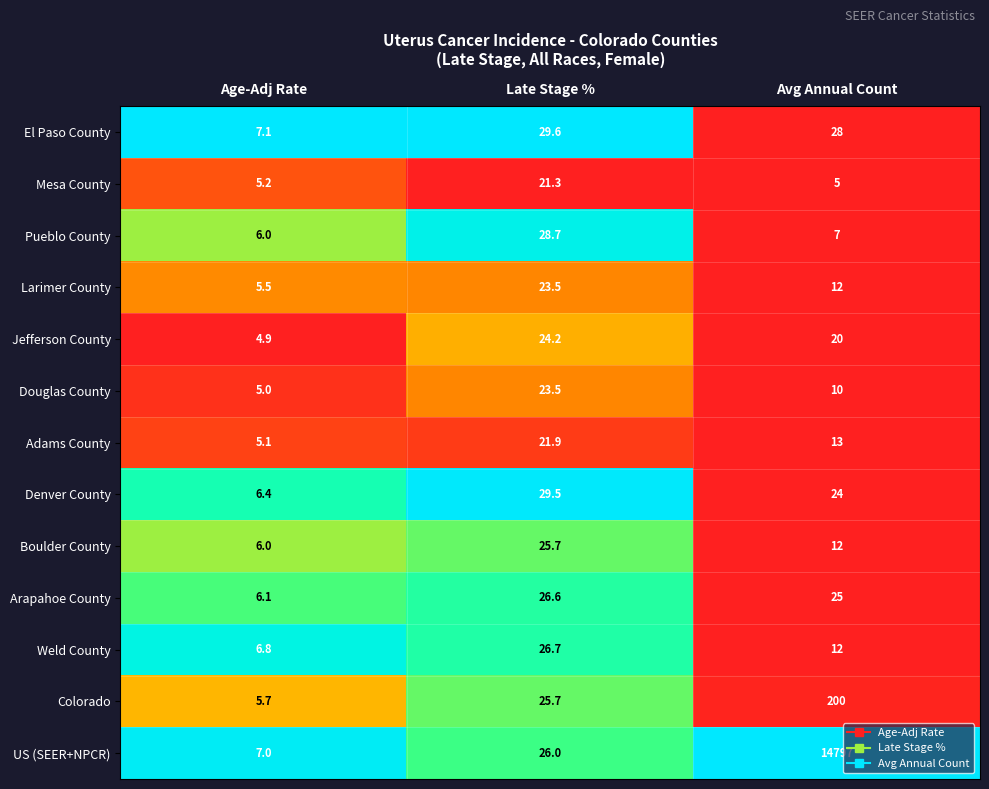

Which series changed the most between Age-Adj Rate and Late Stage %?

Denver County